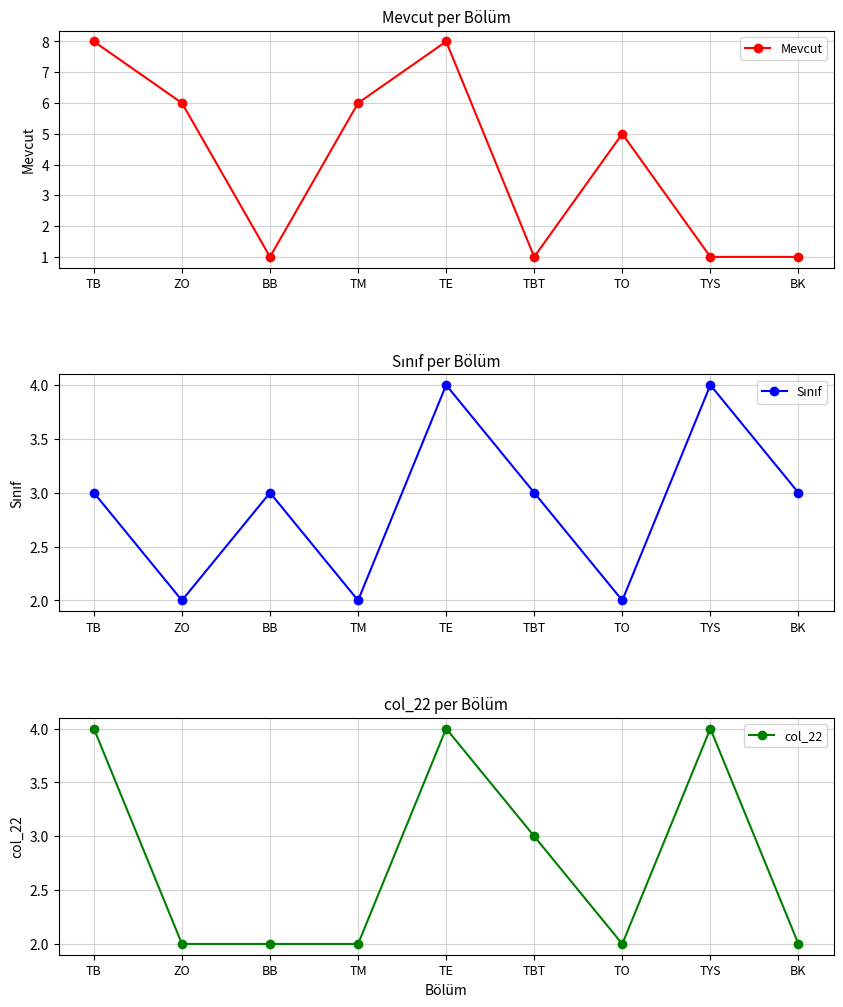

List the series in order of their peak value, lowest first.

Sınıf, col_22, Mevcut